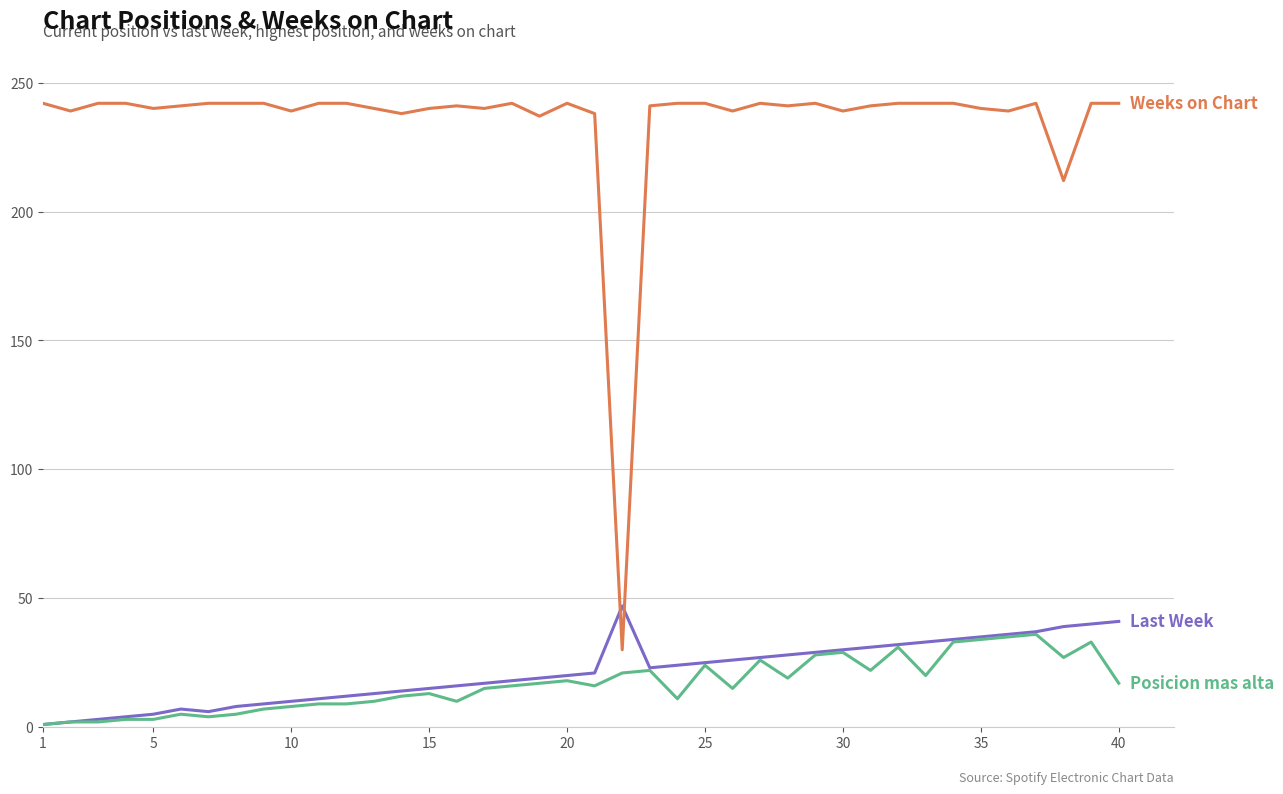

What is the greatest value displayed?

242